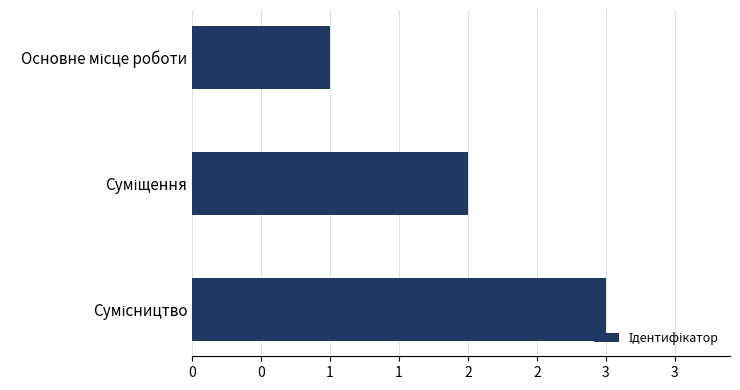

Does the chart contain any negative values?

No